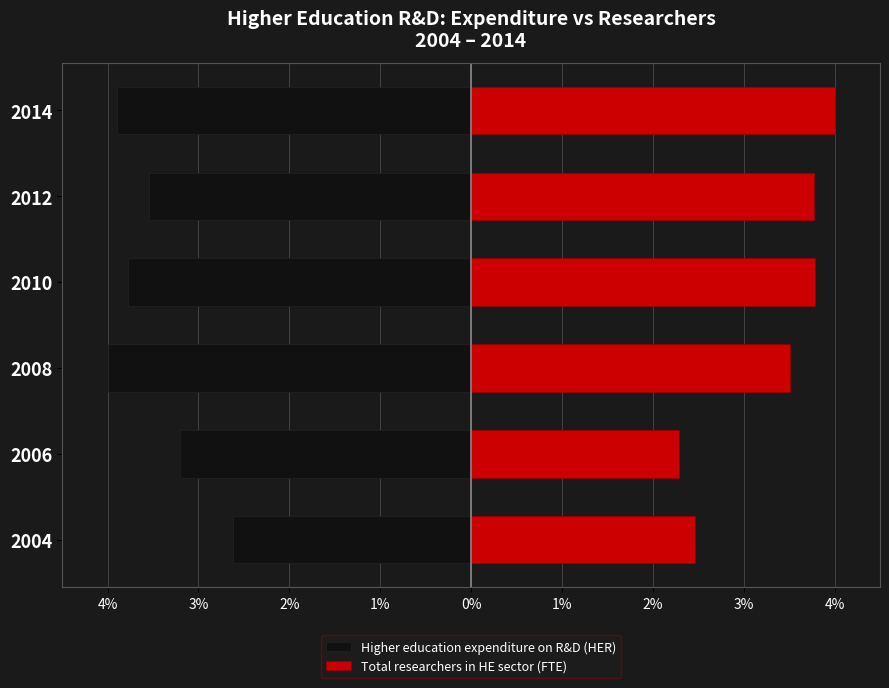

Reading left to right, extract all data points from this chart.

Higher education expenditure on R&D (HER): -2.6	-3.2	-4.0	-3.8	-3.5	-3.9
Total researchers in HE sector (FTE): 2.5	2.3	3.5	3.8	3.8	4.0